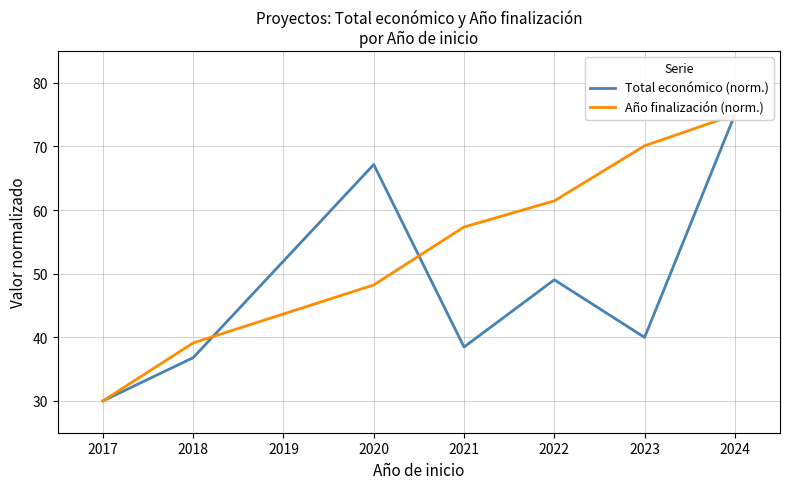

Which series has the largest total across all categories?

Año finalización (norm.)